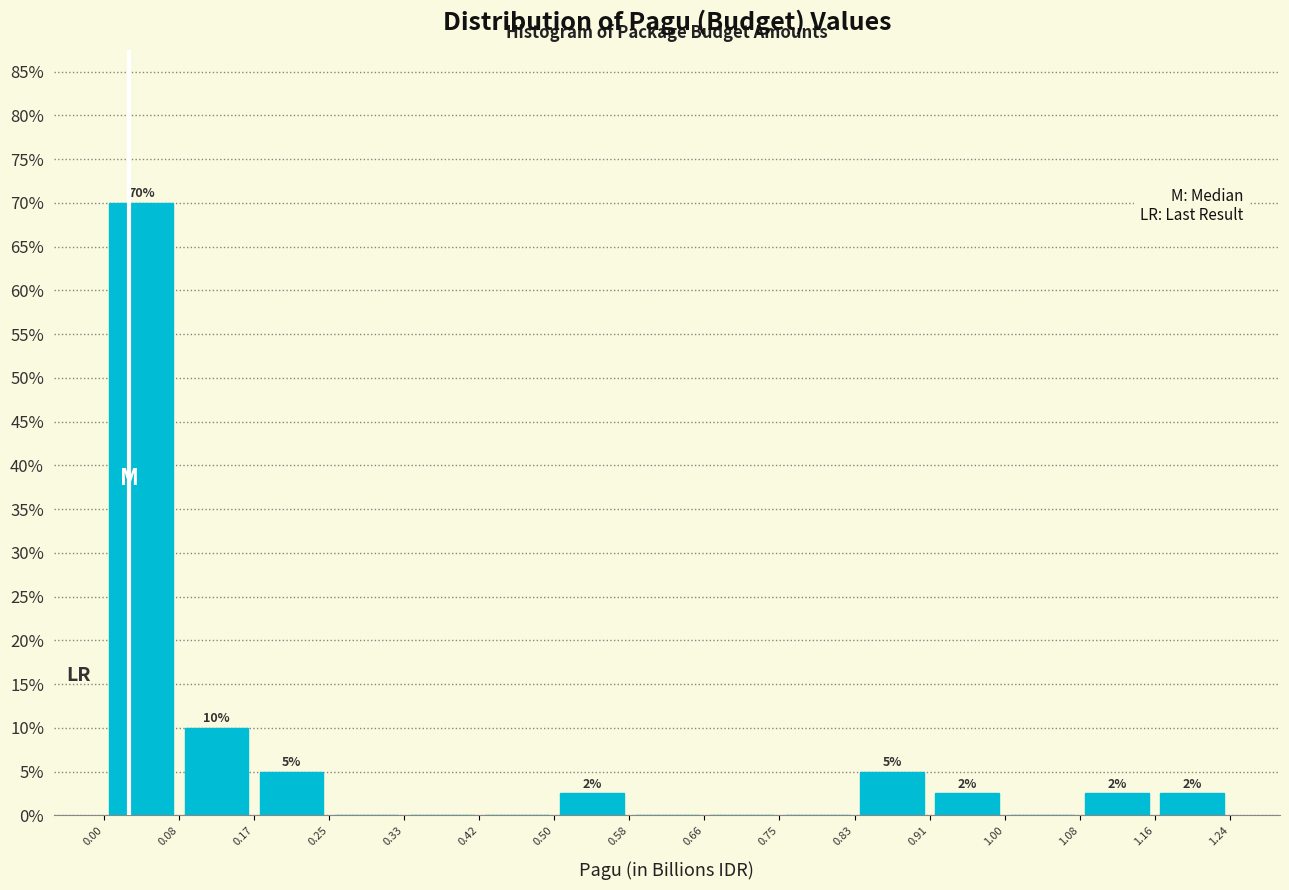

Over which range of the x-axis is the bar tallest?

0.00 to 0.08